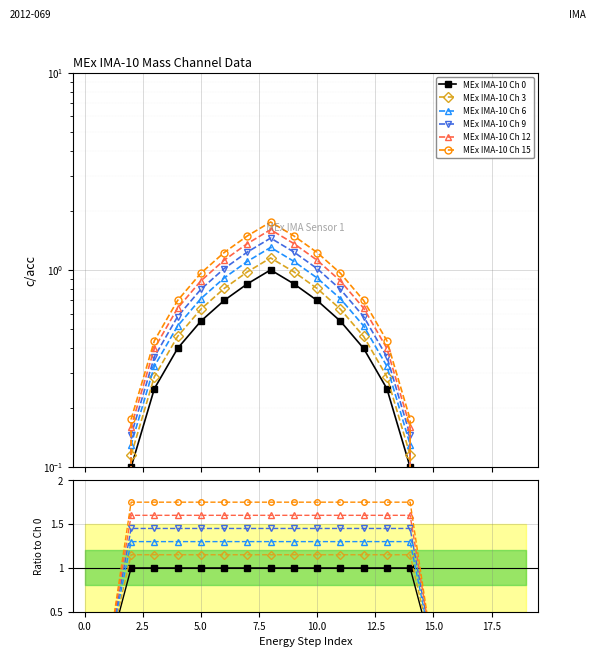

True or false: MEx IMA-10 Ch 3 and MEx IMA-10 Ch 15 cross at least once.

False